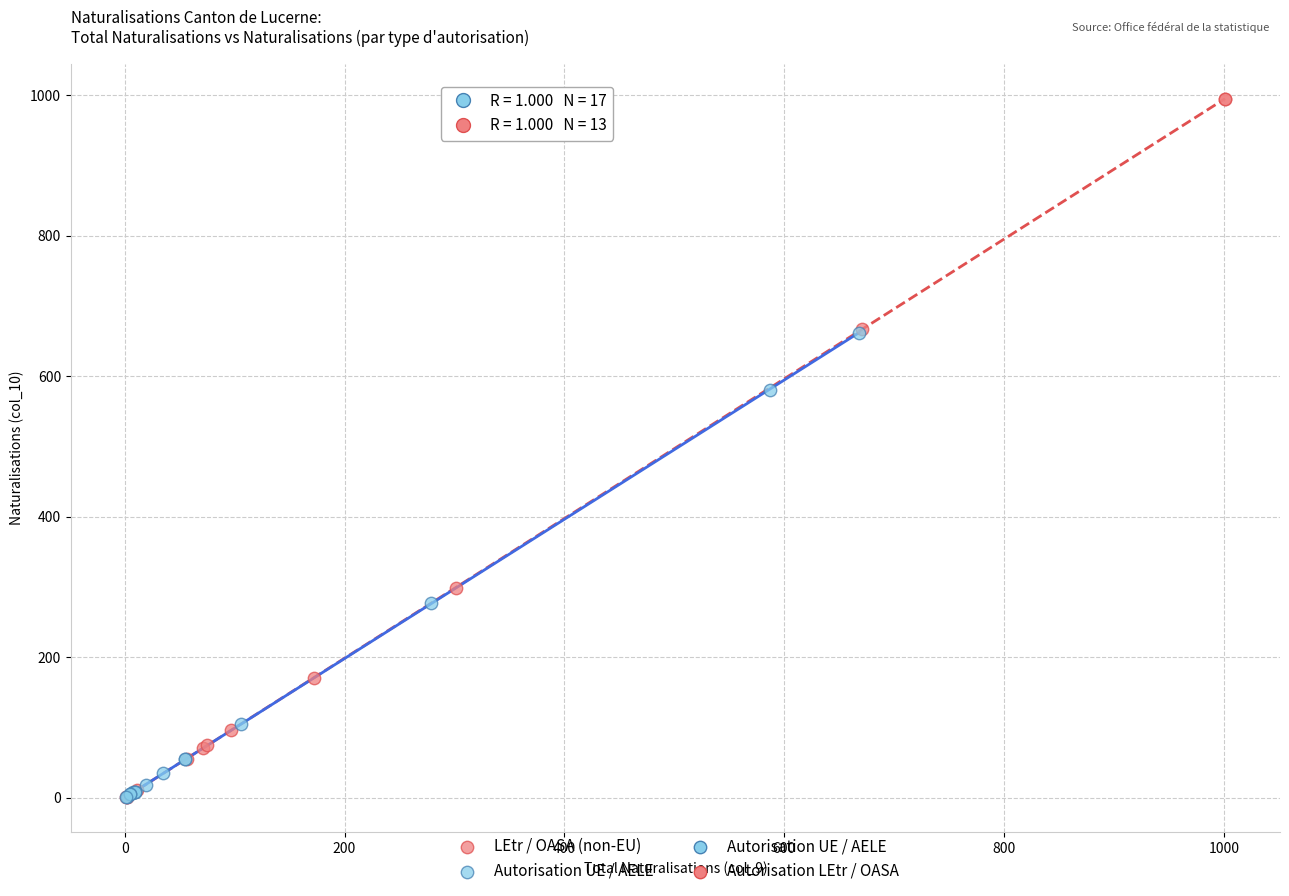

Which series has the largest Y range (max minus min)?

LEtr / OASA (non-EU)